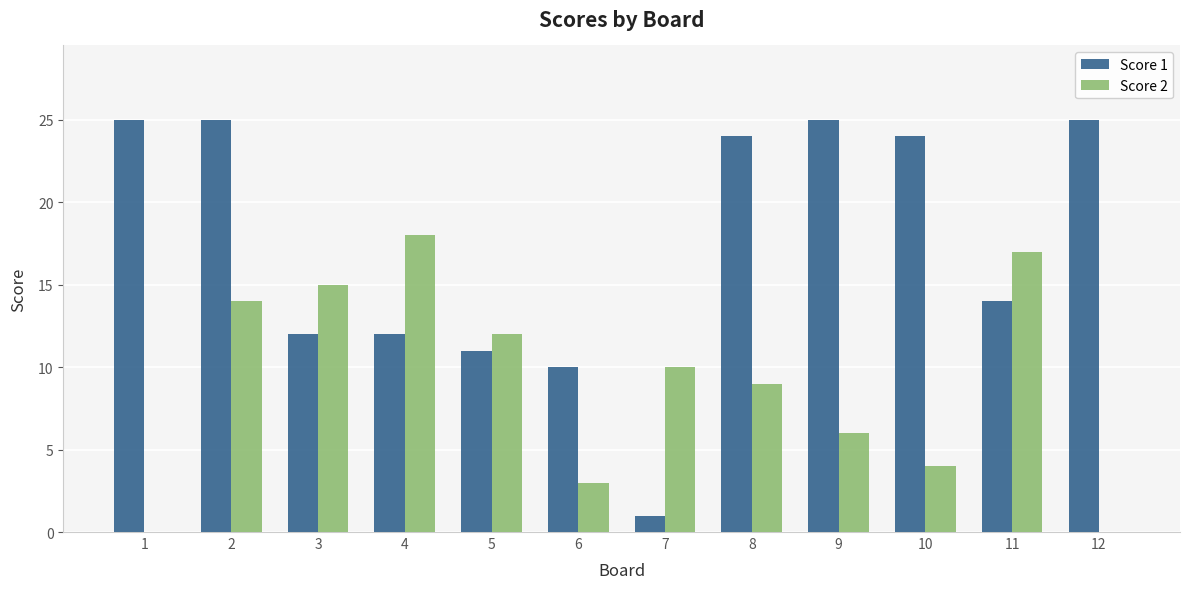

Count the number of data series in this chart.

2